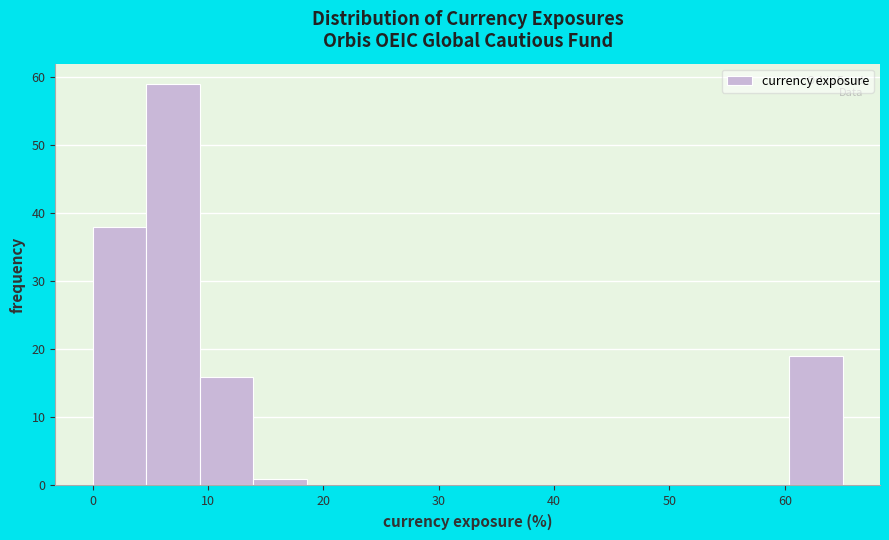

Which range on the x-axis has the tallest bar?

5 to 9